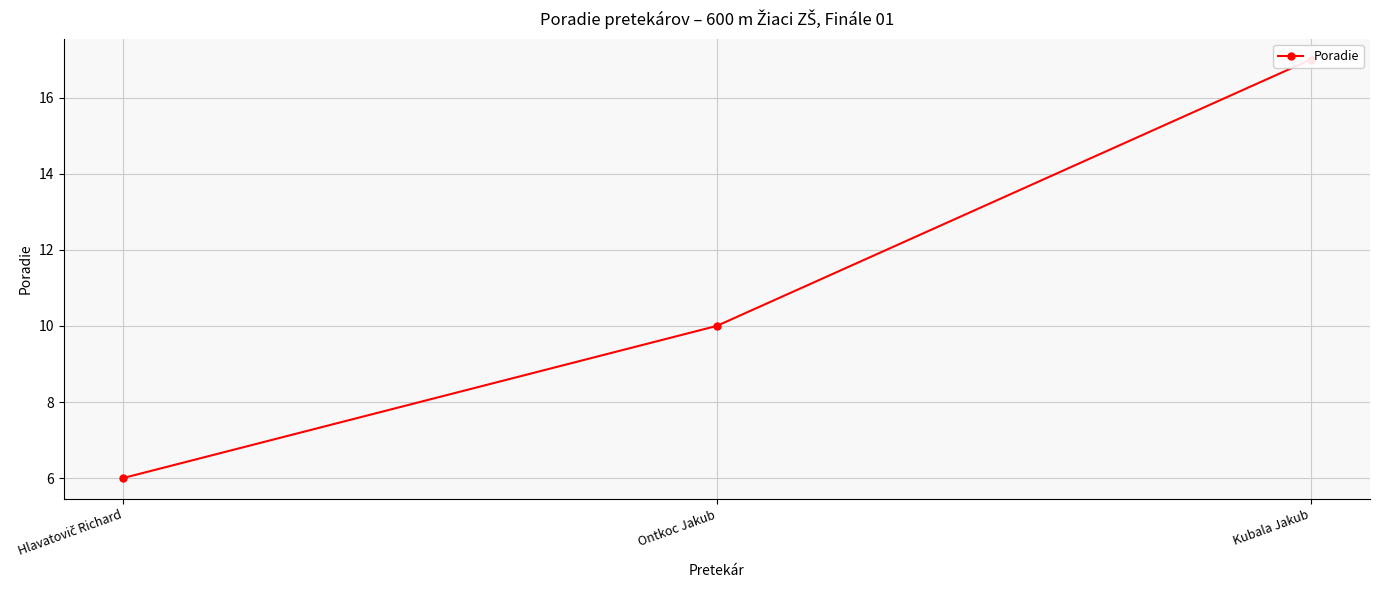

How many lines are shown in the chart?

1